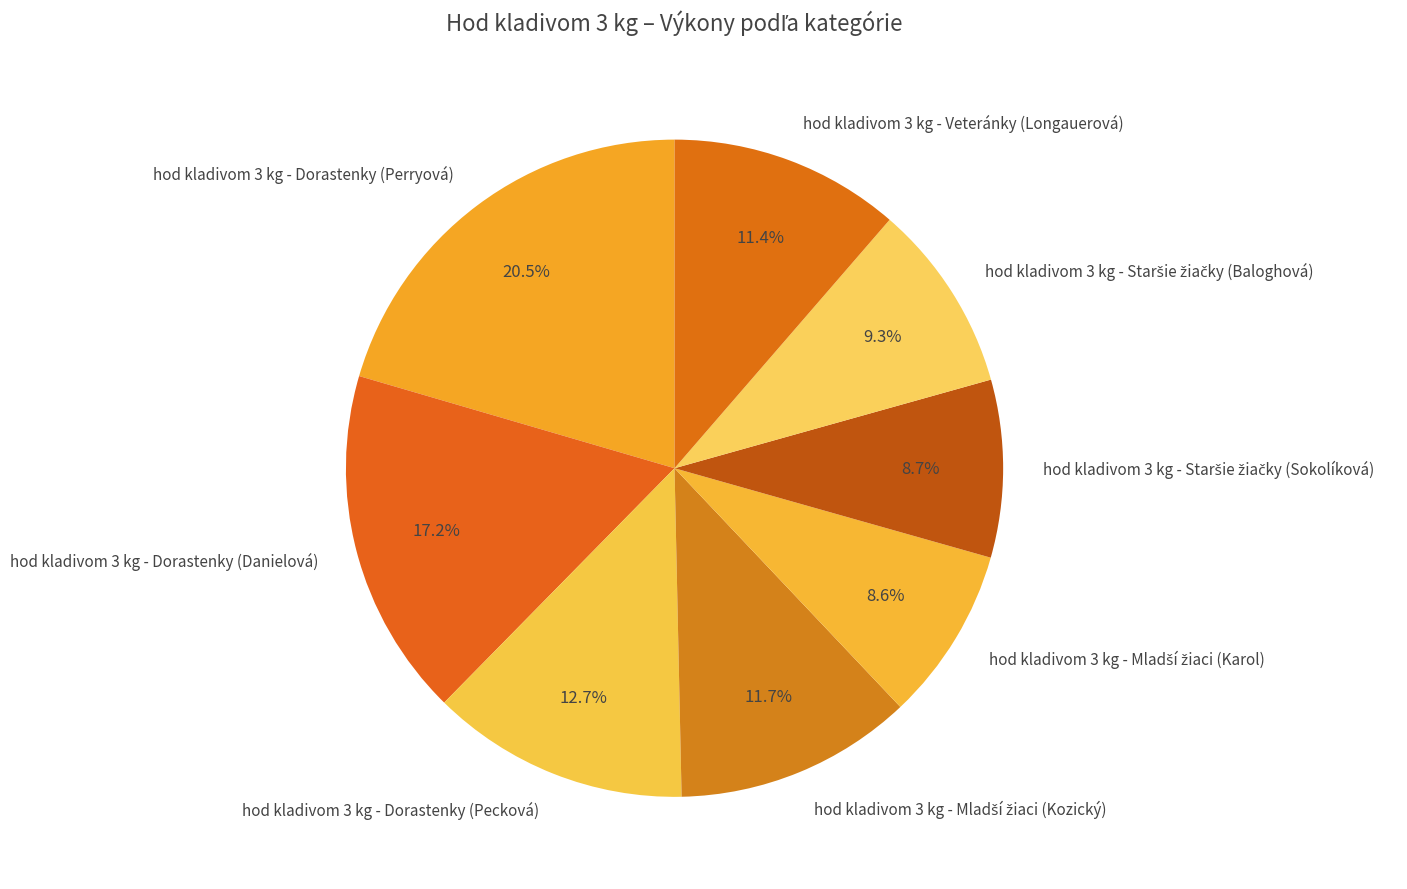

Which slice is the largest?

hod kladivom 3 kg - Dorastenky (Perryová)